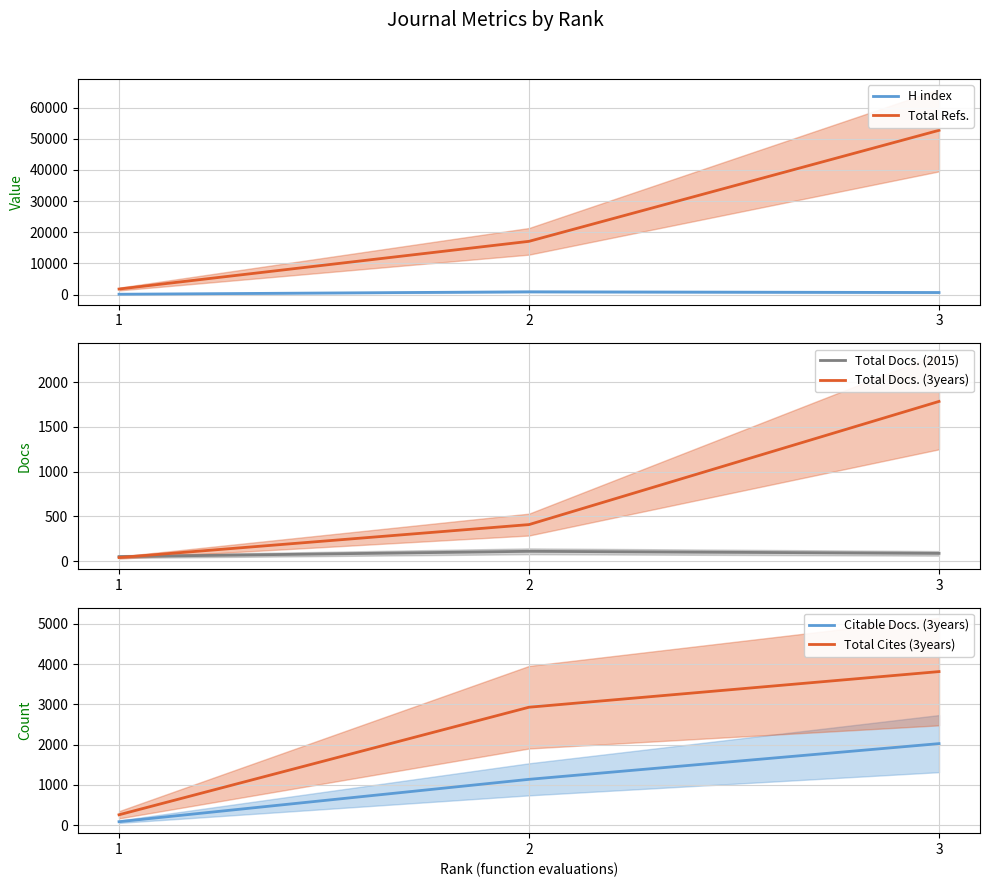

Reading left to right, transcribe all the data shown in this chart.

H index: 109	891	661
Total Refs.: 1777	17088	52713
Total Docs. (2015): 50	109	86
Total Docs. (3years): 39	408	1786
Citable Docs. (3years): 86	1138	2025
Total Cites (3years): 258	2929	3814